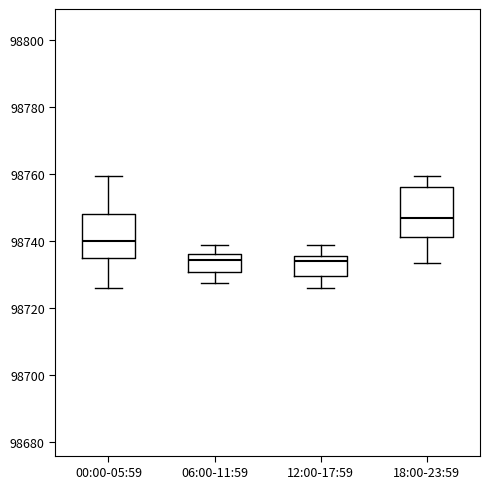

Reading left to right, read every box against the y-axis: the position of its median line, the range the box covers, and the ends of its whiskers. The values are not printed on the chart, so give them approximately, as read against the axis.

00:00-05:59: median 98740, box 98734 to 98748, whiskers 98726 to 98760
06:00-11:59: median 98734, box 98730 to 98736, whiskers 98728 to 98738
12:00-17:59: median 98734, box 98730 to 98736, whiskers 98726 to 98738
18:00-23:59: median 98748, box 98742 to 98756, whiskers 98734 to 98760